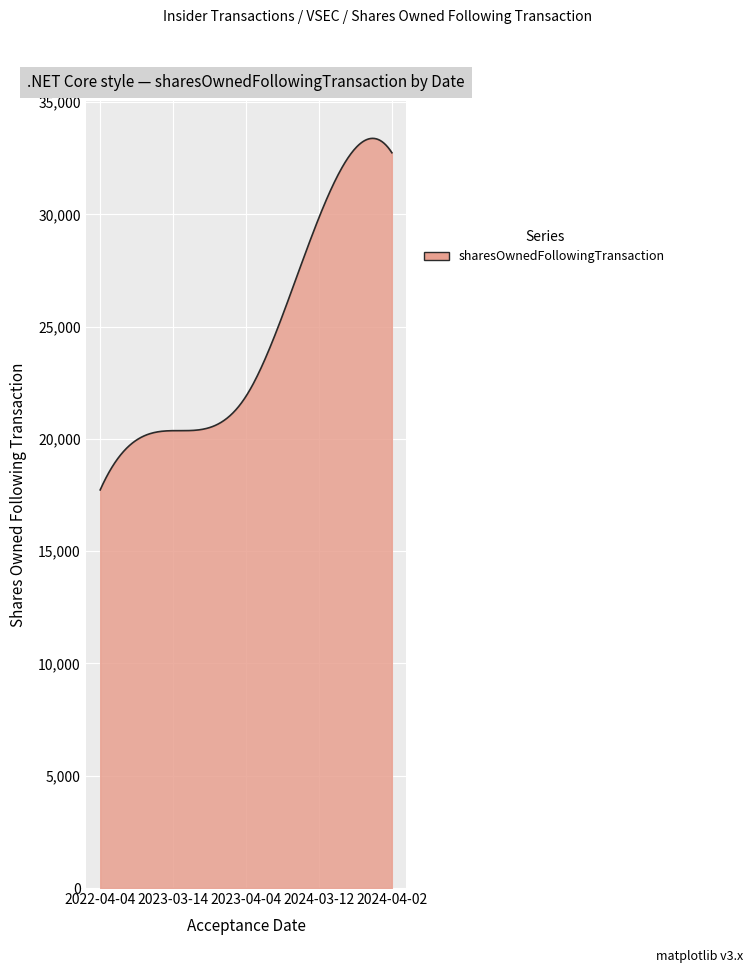

What is the difference between the maximum and minimum values?

15654.5